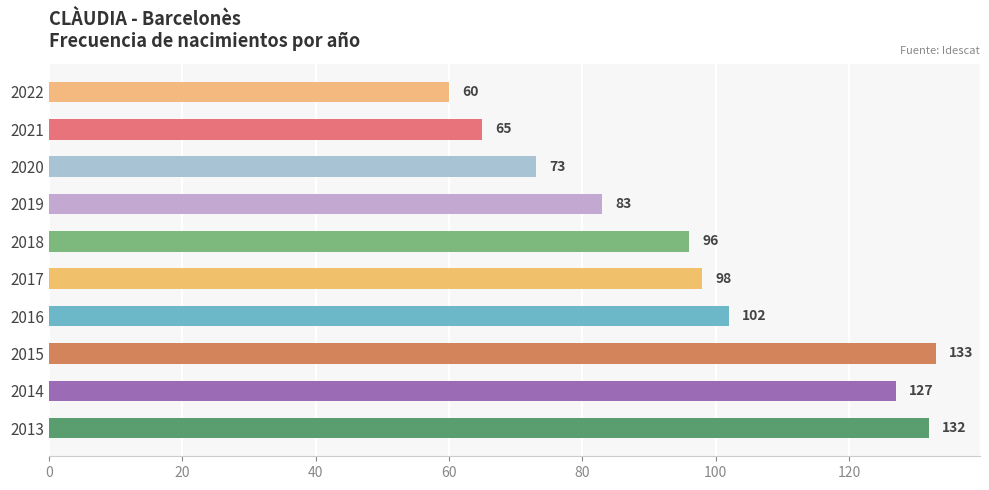

List the labels in order of value, smallest first.

2022, 2021, 2020, 2019, 2018, 2017, 2016, 2014, 2013, 2015